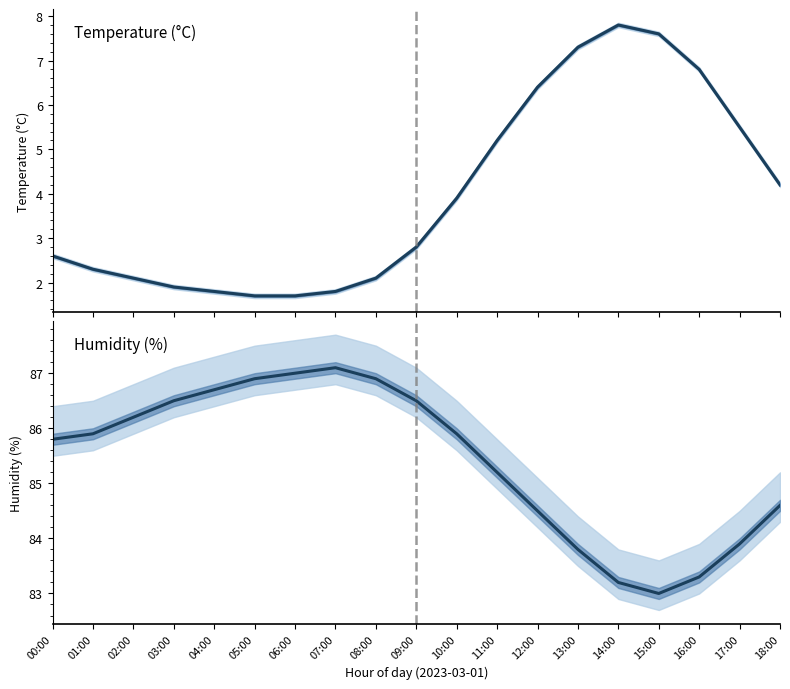

The temperature mean series shows 11.4 at 13:00. True or false?

False